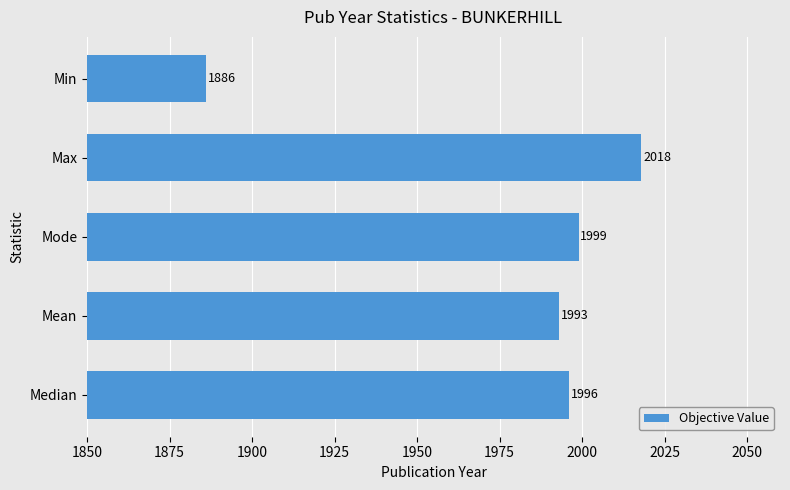

What is the sum of all values?

9892